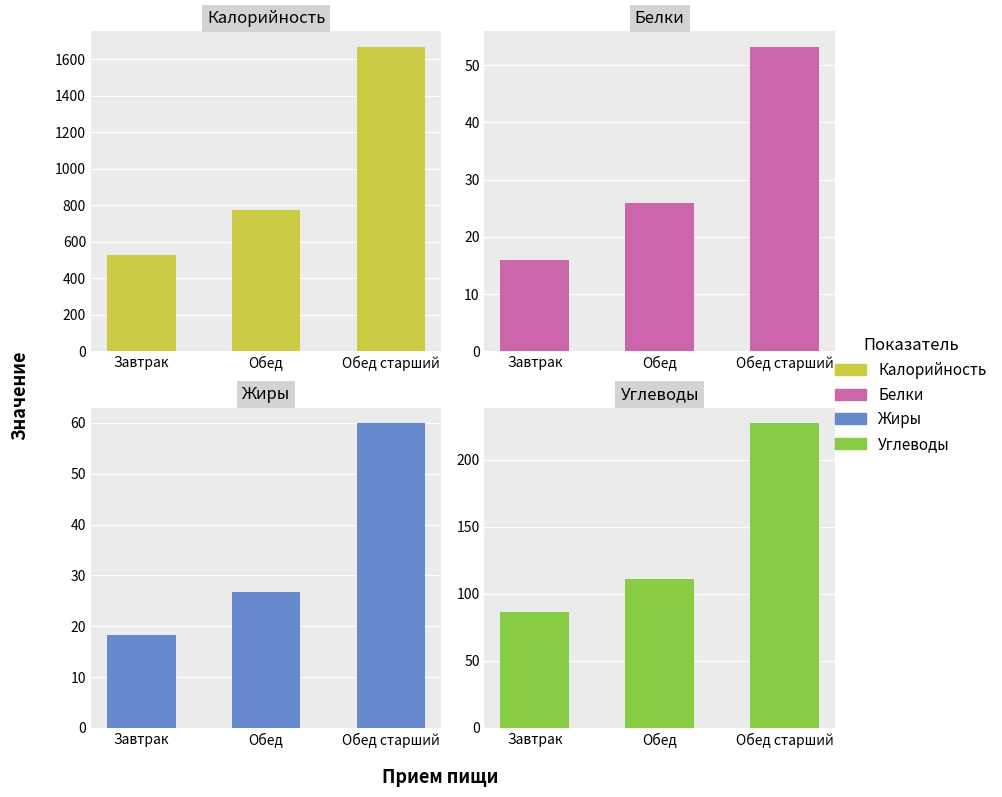

At which label does Углеводы first exceed 111?

Обед